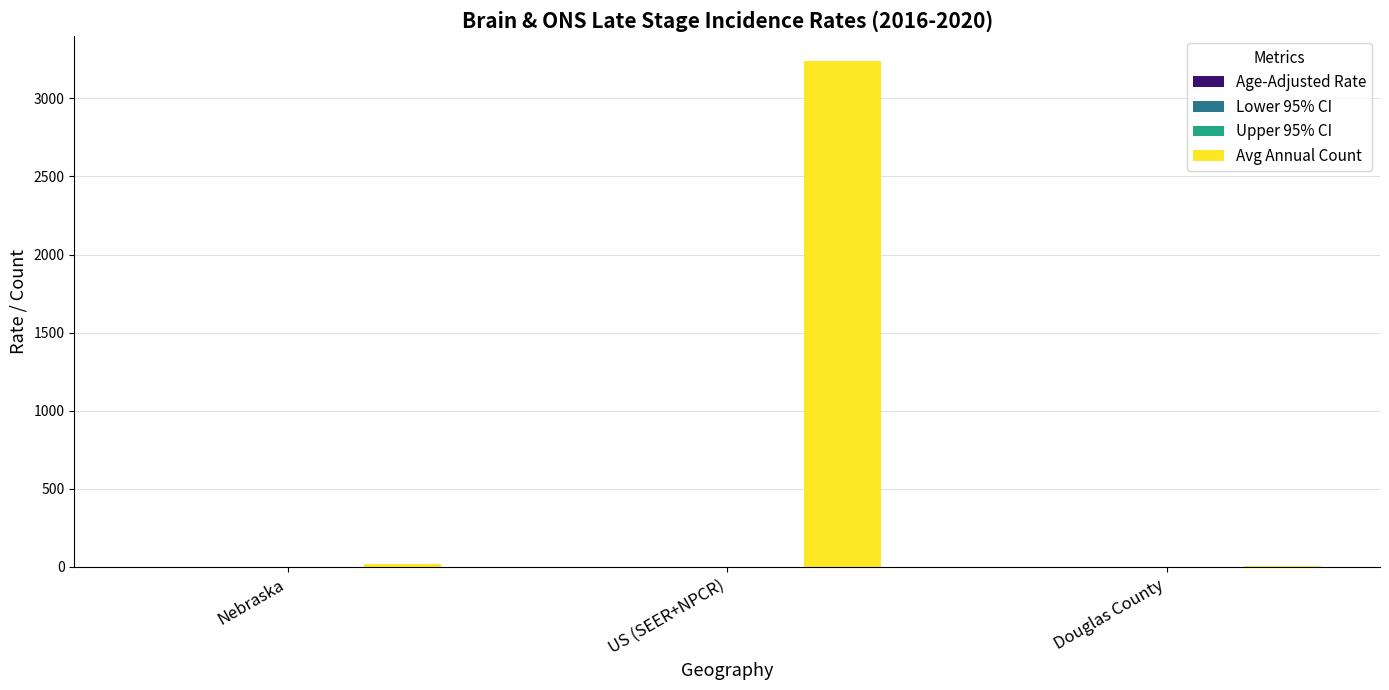

What is the sum of all Avg Annual Count values?

3262.0